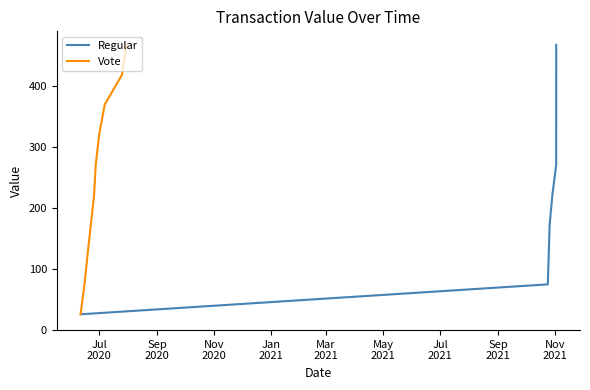

What is the smallest value displayed?

25.9